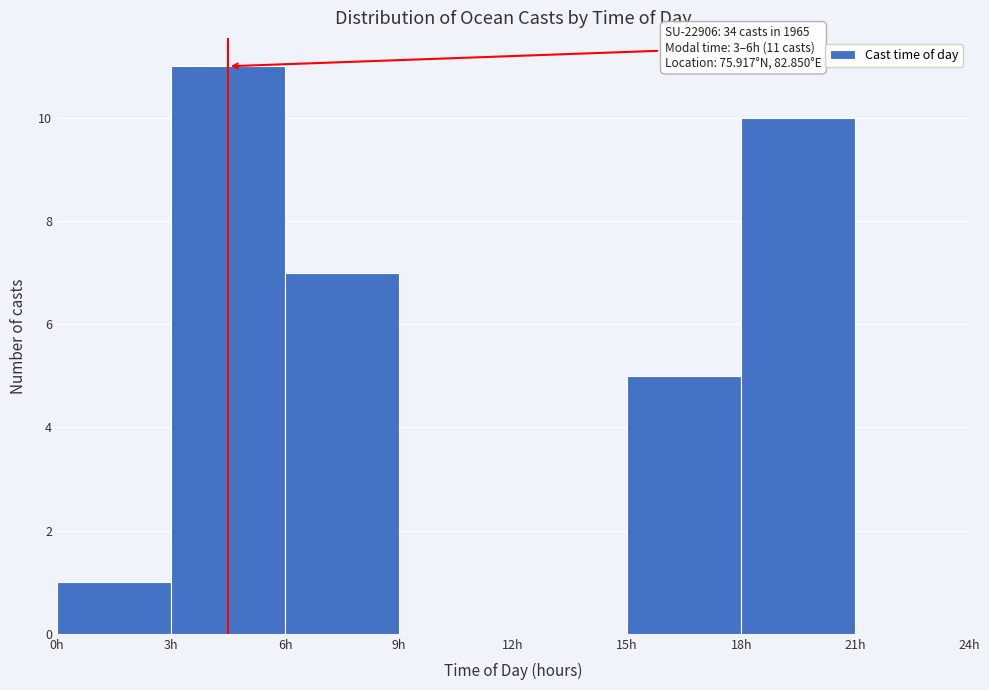

Which range on the x-axis has the tallest bar?

3 to 6